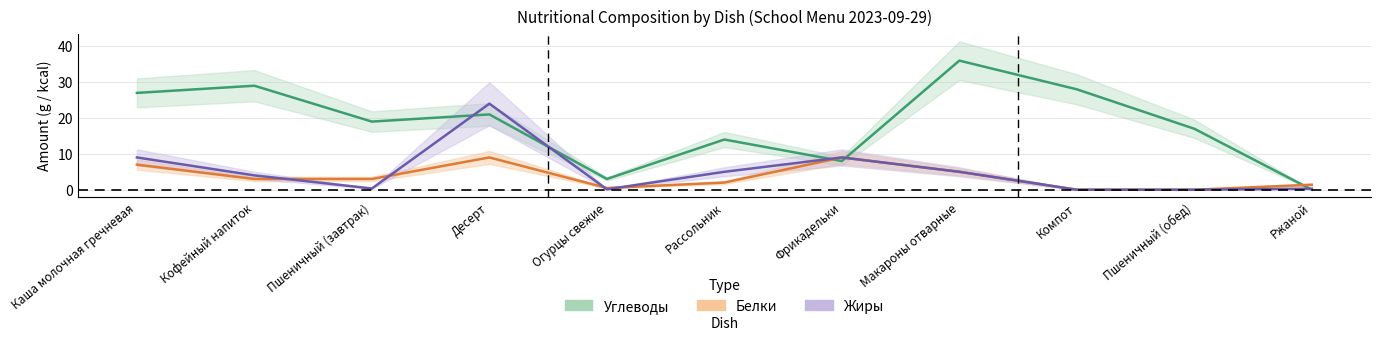

Between Фрикадельки and Ржаной, which series saw the biggest shift?

Жиры